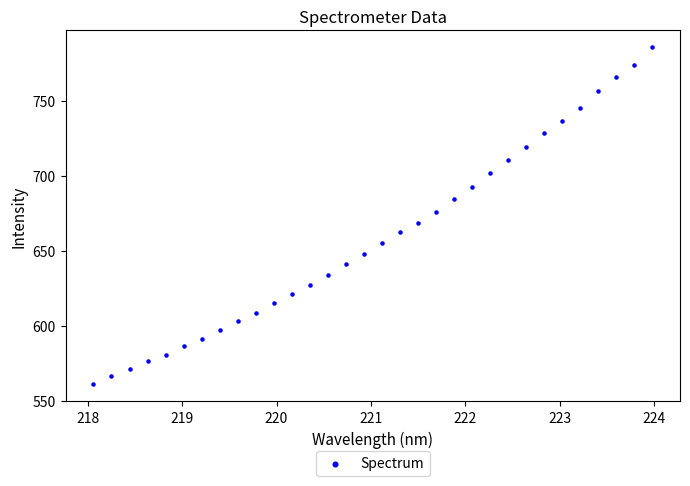

What is the range of Y values (max minus min)?

224.8